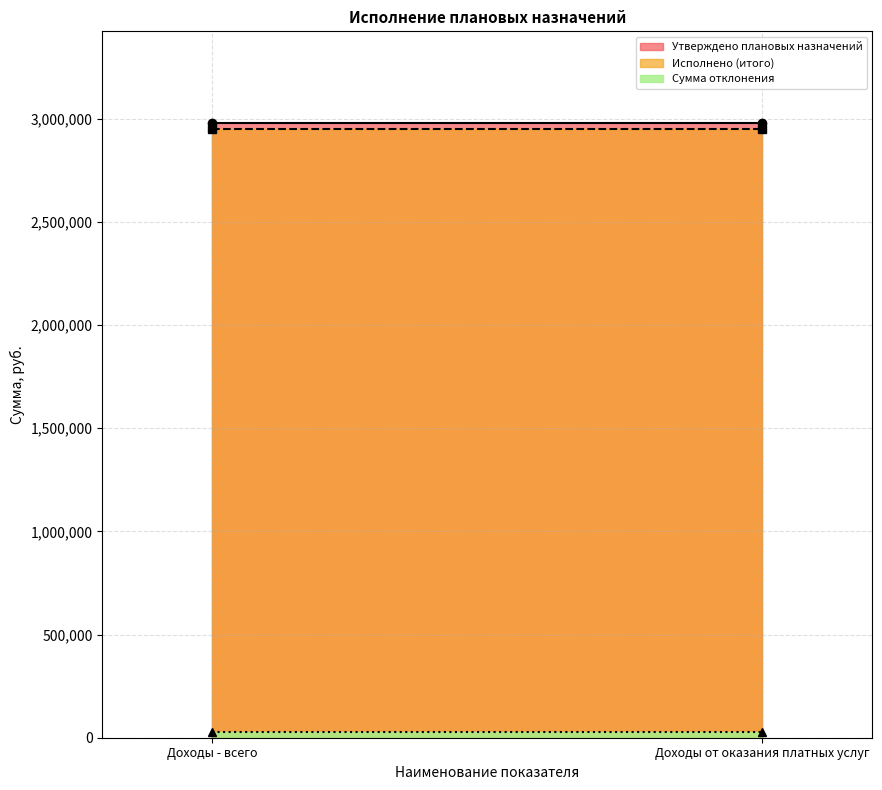

Reading left to right, transcribe all the data shown in this chart.

Утверждено плановых назначений: 2976572.0	2976572.0
Исполнено (итого): 2950067.6	2950067.6
Сумма отклонения: 26504.4	26504.4